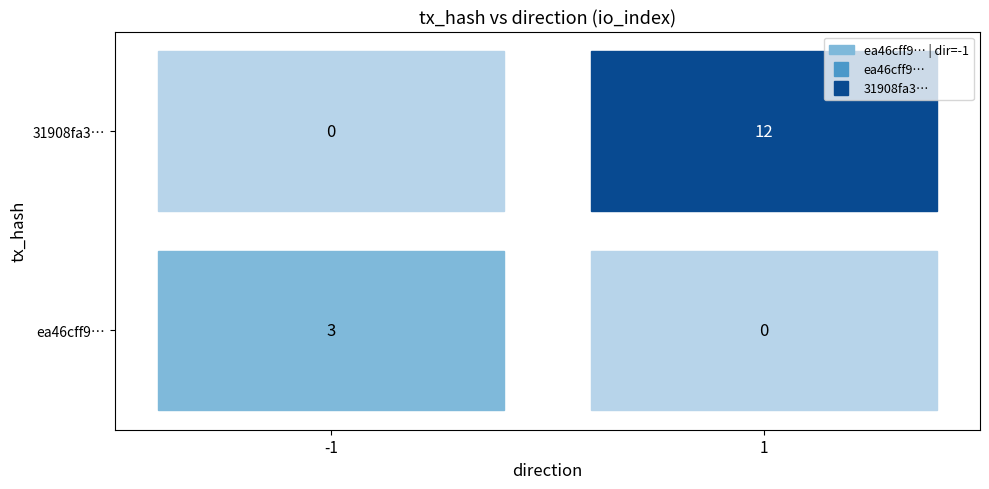

Is the value of ea46cff90924d2f7b29690448d97118d2232c34 at 0 greater than the value of 31908fa3e9ebcb205e3c50d8de1376851edf83d at 1?

No